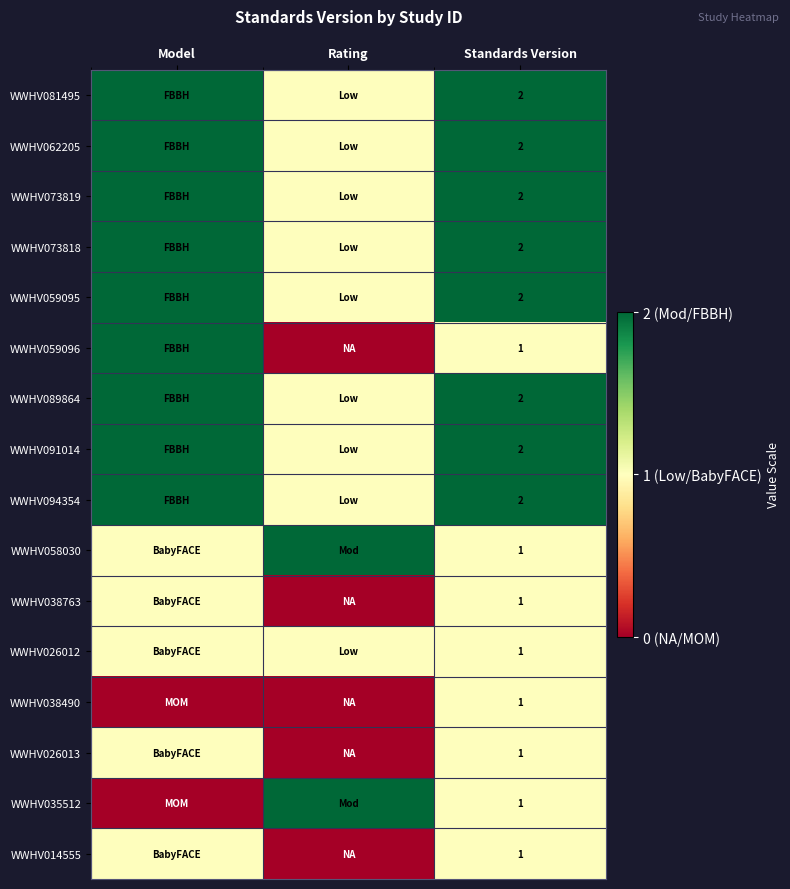

What is the total value across all series at Rating?

13